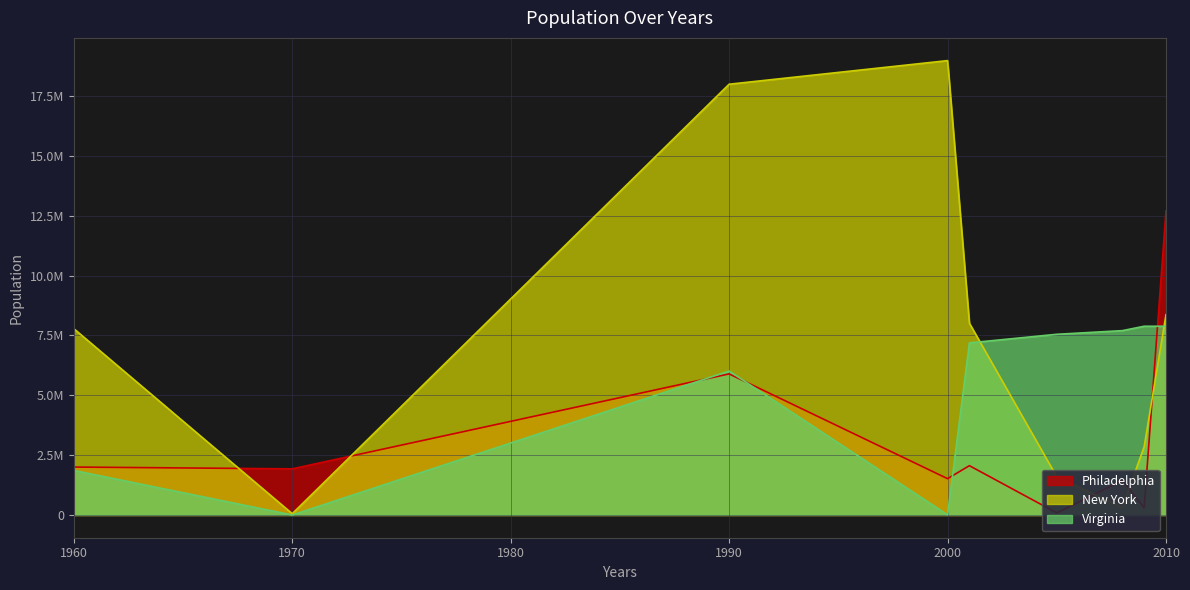

Which category has the lowest value across all series?

1970